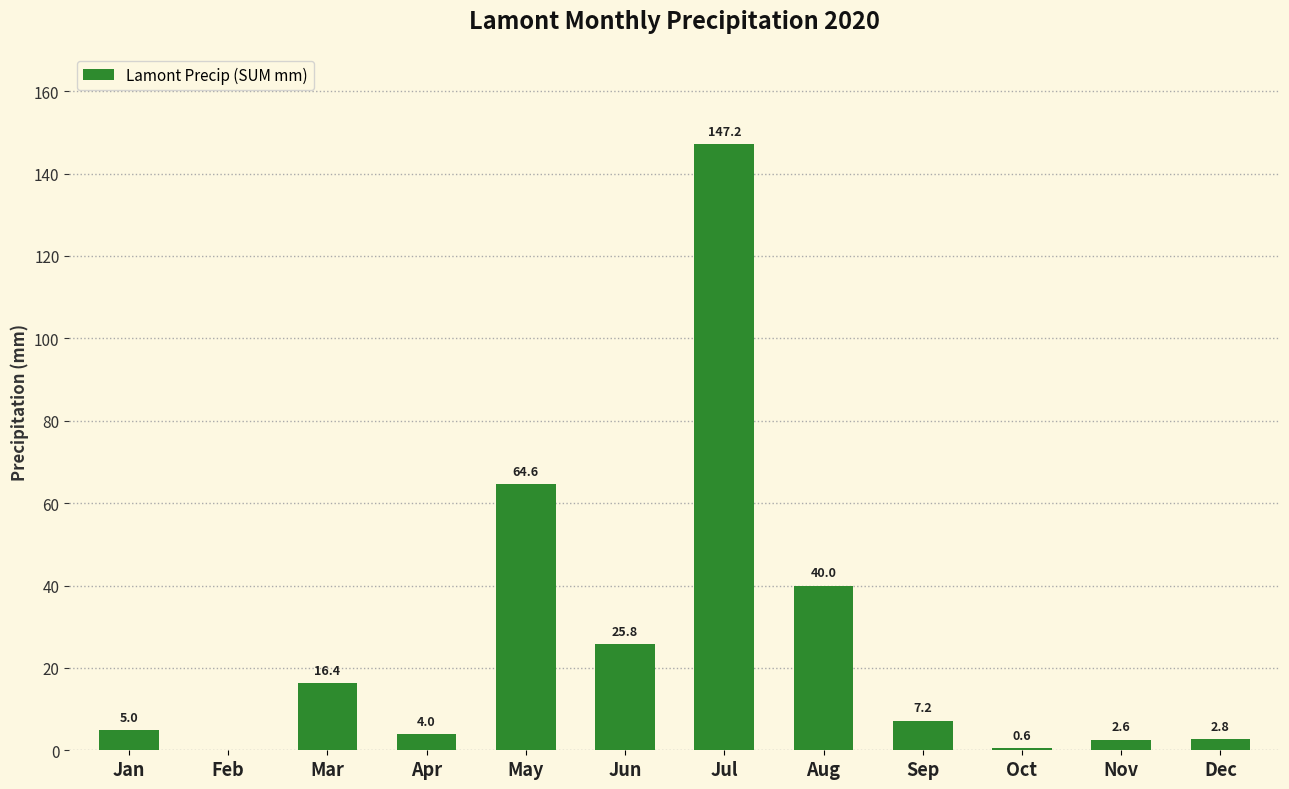

What is the sum of the values at Nov and Oct?

3.2